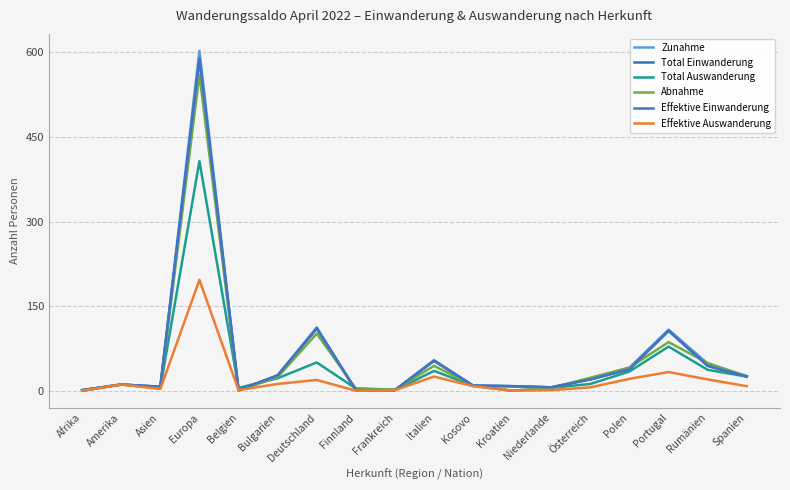

What is the average value of the Total Auswanderung series?

42